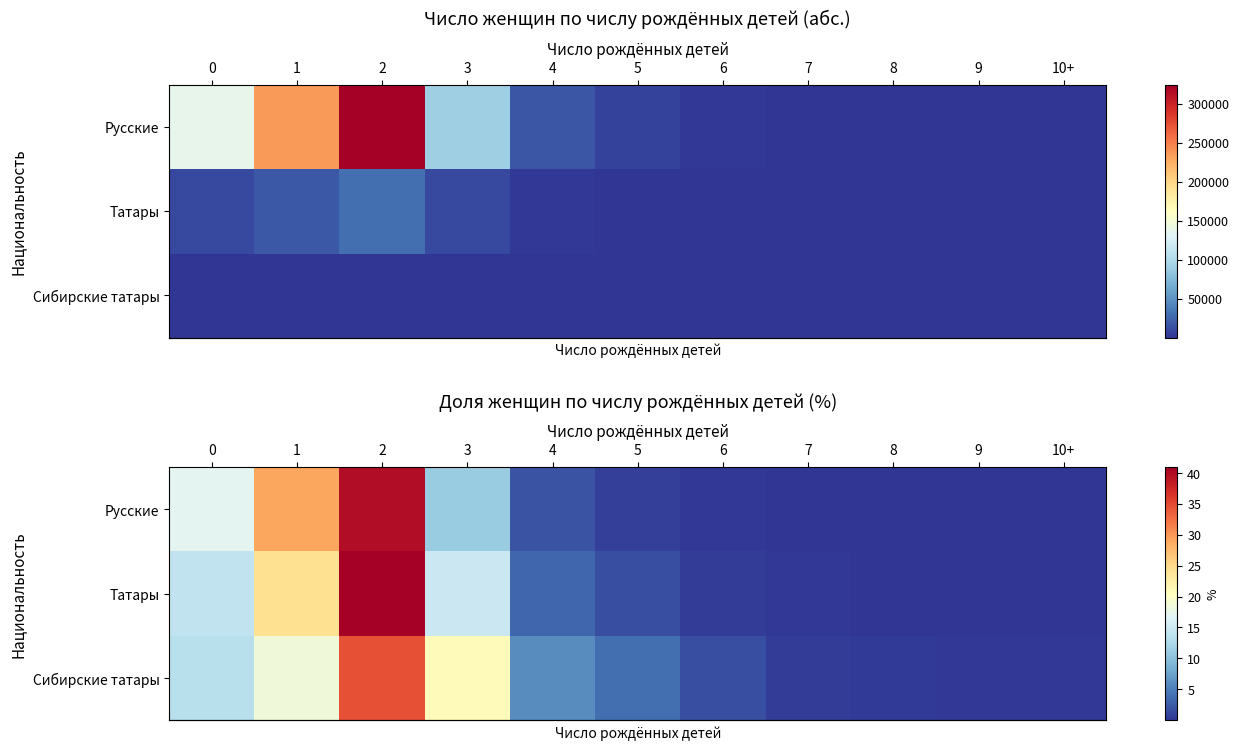

What is the difference between the maximum and minimum values in the row_0 series?

39.7